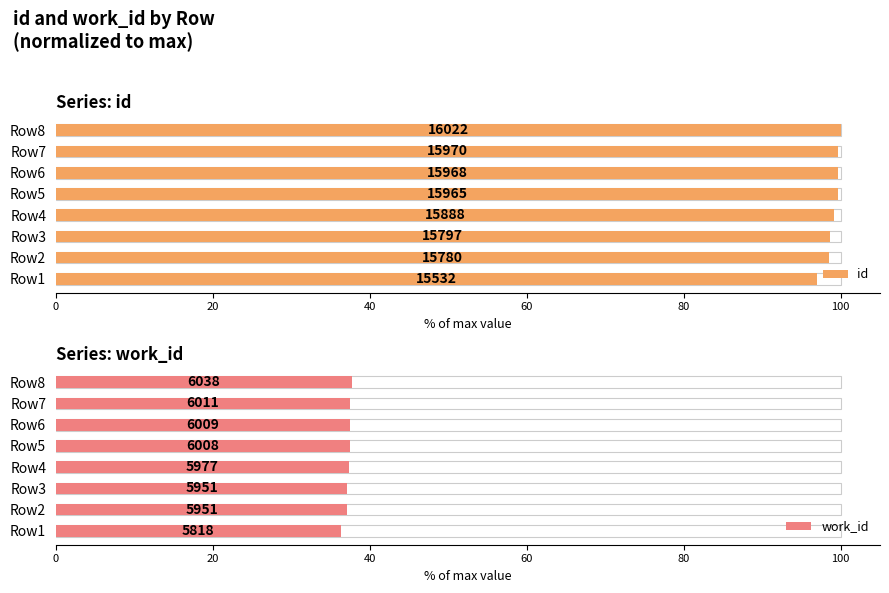

Which series has the largest range (max minus min)?

id